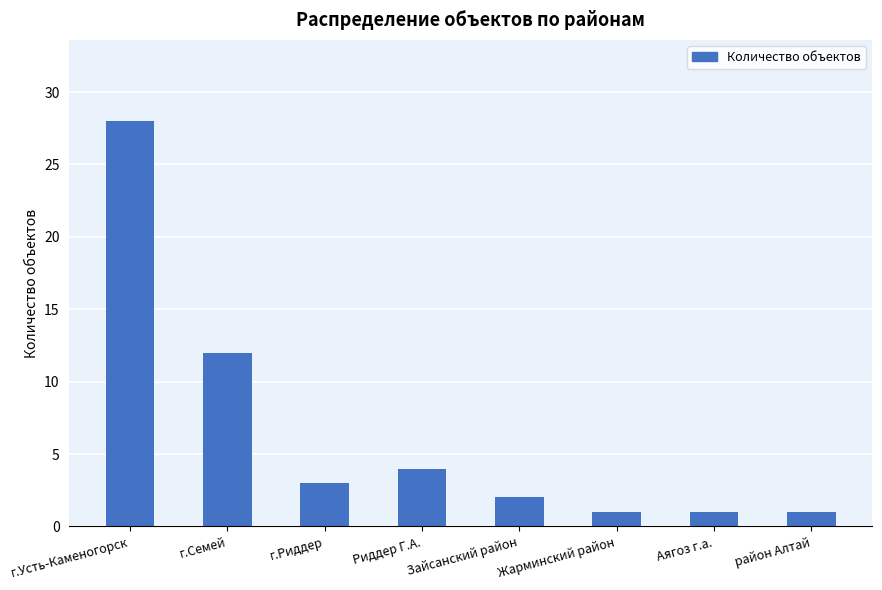

Where is the data nearest to the value 14?

г.Семей